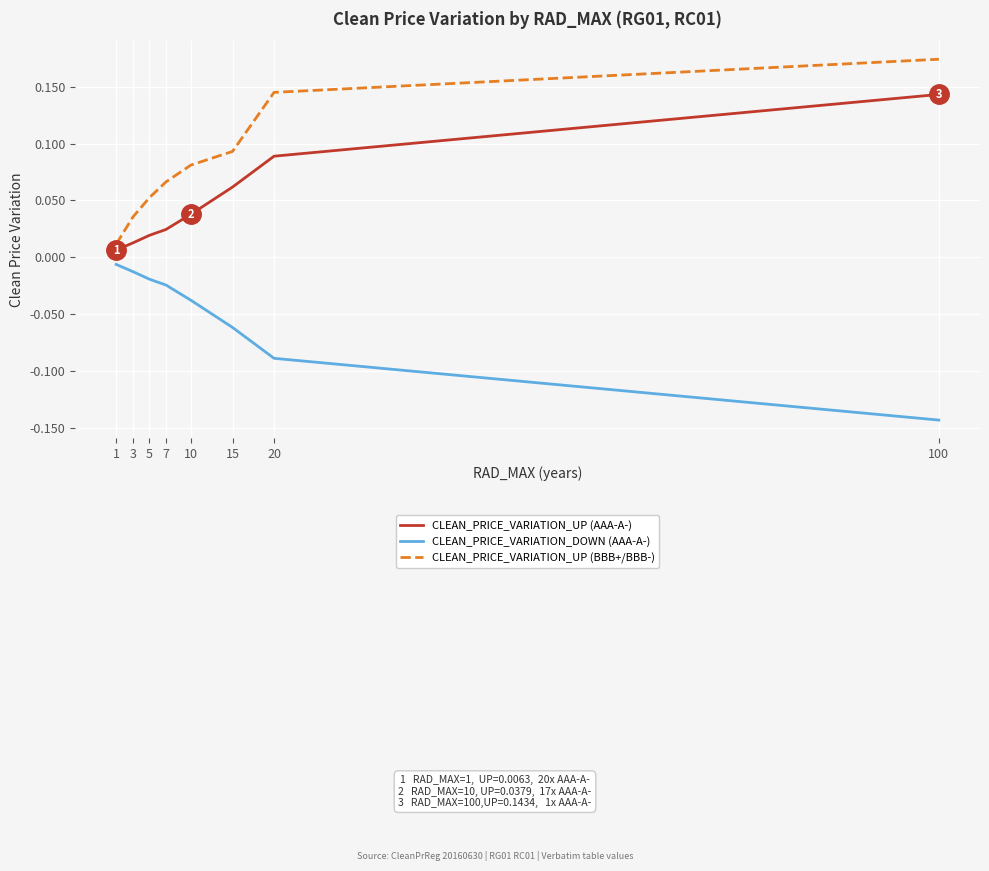

True or false: CLEAN_PRICE_VARIATION_DOWN (AAA-A-) and CLEAN_PRICE_VARIATION_UP (BBB+/BBB-) cross at least once.

False